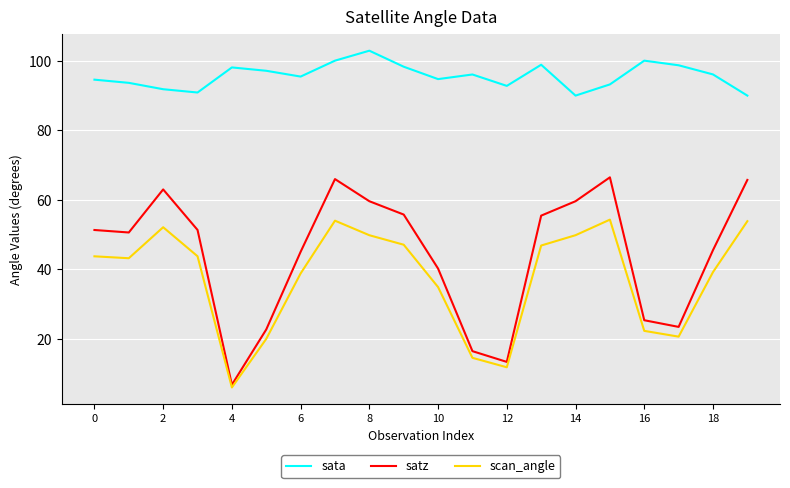

How many interior local peaks does the sata series have?

5